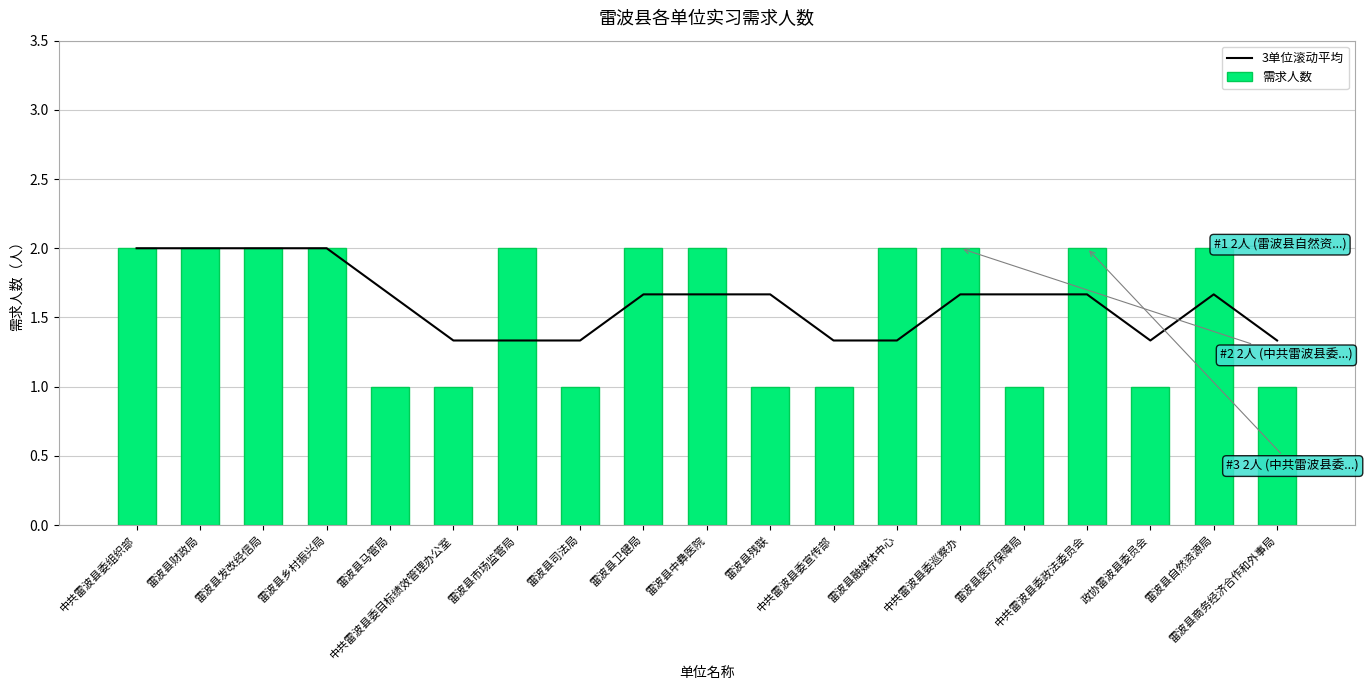

Which series changed the most between 中共雷波县委组织部 and 雷波县商务经济合作和外事局?

需求人数